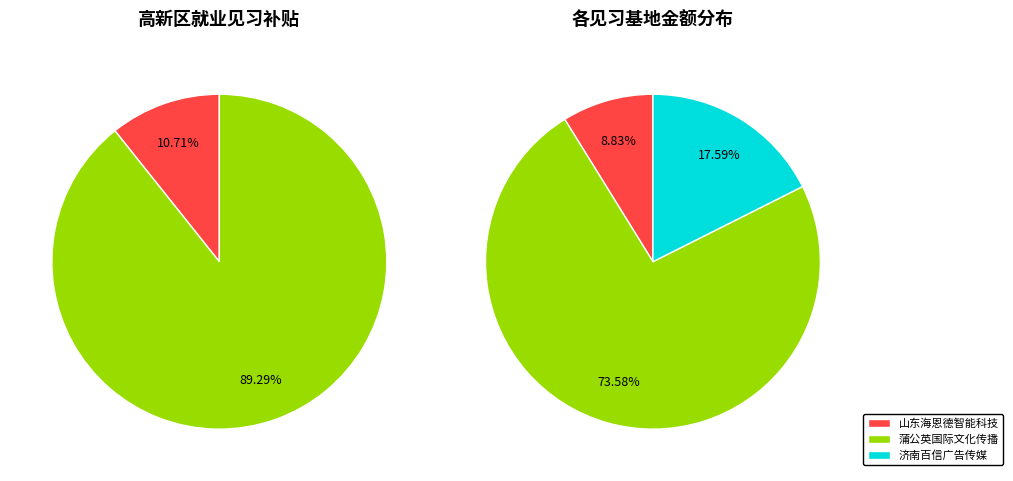

To the nearest percent, what is the difference between the 蒲公英国际文化传播（山东）有限公司 and 山东海恩德智能科技有限公司 slice percentages?

65%